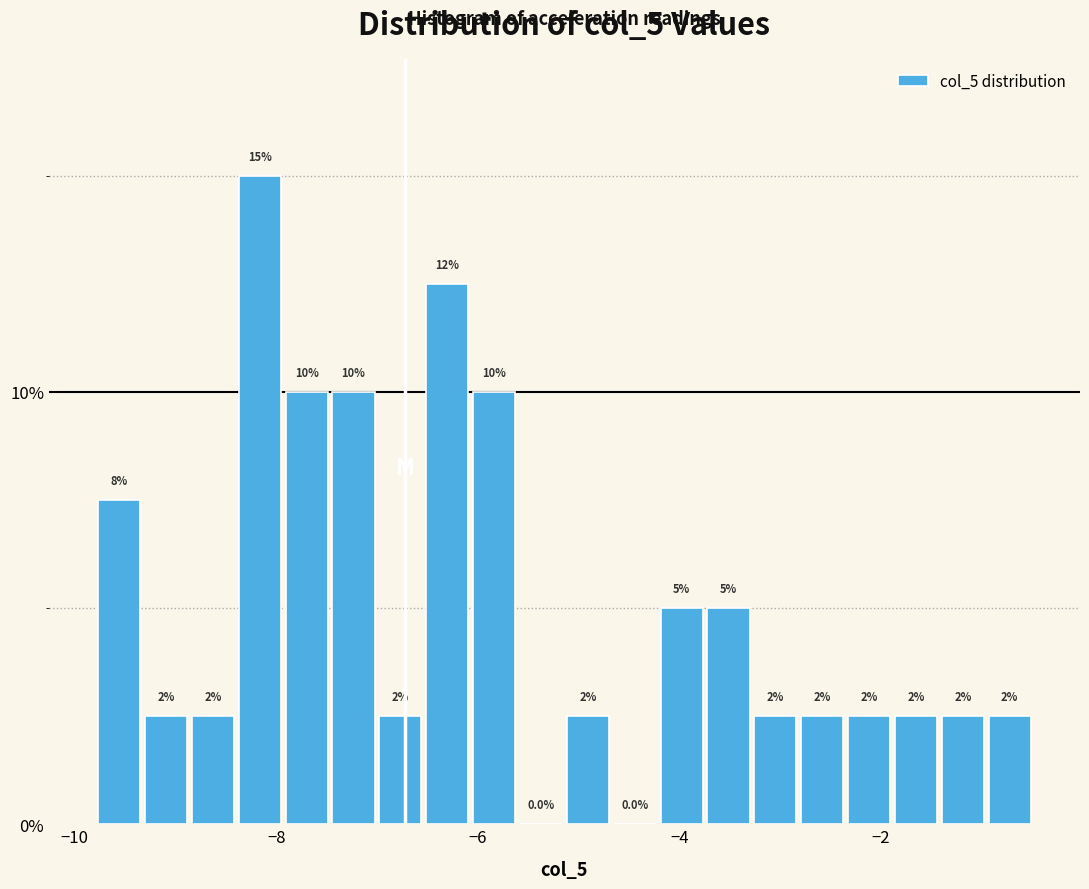

Around what value on the x-axis is the tallest bar? Give the approximate position of its centre, as read against the axis.

-8.2